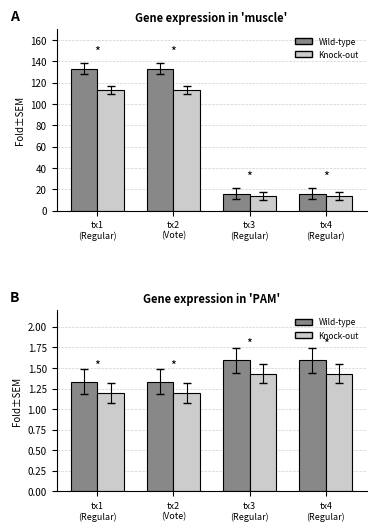

What is the spread (max minus min) of values at tx2
(Vote)?

0.1